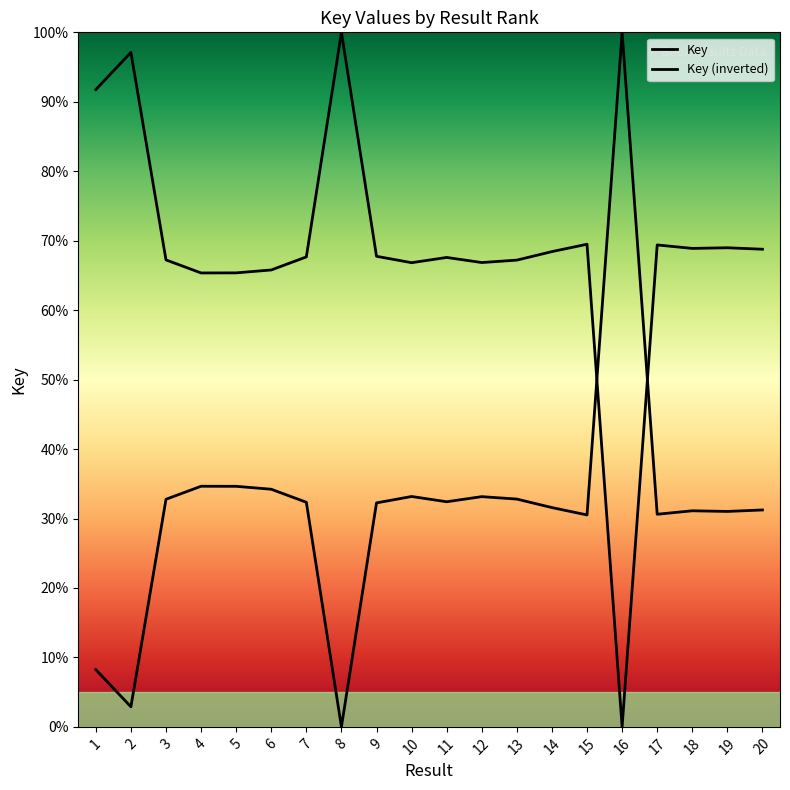

Reading left to right, what are all the values shown in this chart?

Key: 1=8.2	2=2.9	3=32.8	4=34.6	5=34.6	6=34.2	7=32.3	8=0.0	9=32.2	10=33.2	11=32.4	12=33.1	13=32.8	14=31.6	15=30.5	16=100.0	17=30.6	18=31.1	19=31.0	20=31.2
Key (inverted): 1=91.8	2=97.1	3=67.2	4=65.4	5=65.4	6=65.8	7=67.7	8=100.0	9=67.8	10=66.8	11=67.6	12=66.9	13=67.2	14=68.4	15=69.5	16=0.0	17=69.4	18=68.9	19=69.0	20=68.8